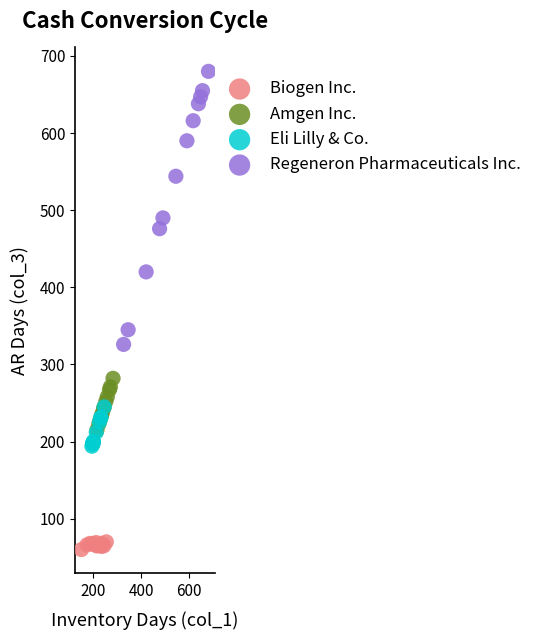

What are all the series names shown in the legend?

Biogen Inc., Amgen Inc., Eli Lilly & Co., Regeneron Pharmaceuticals Inc.